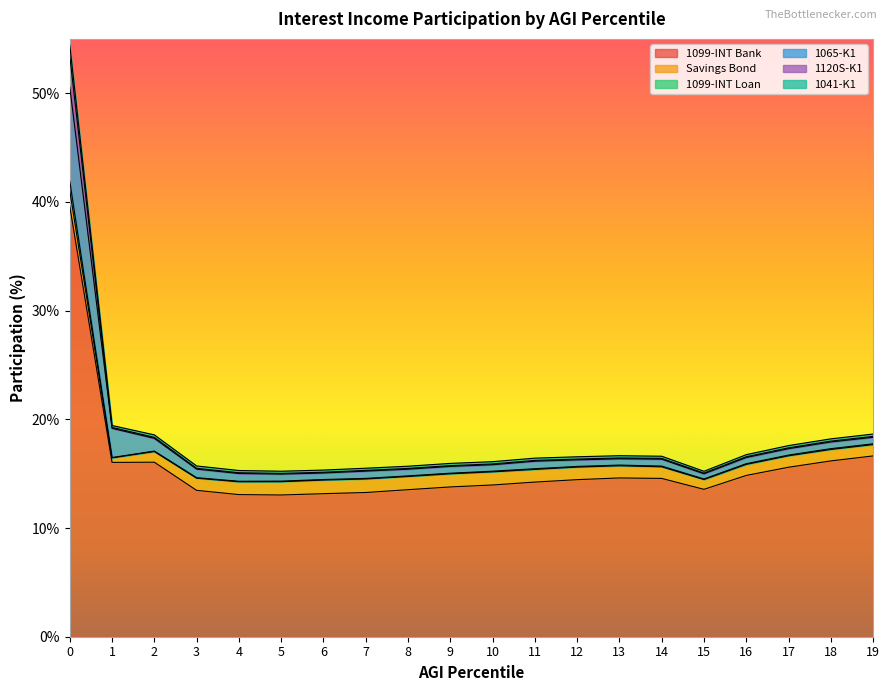

The 1099-INT Bank series shows 23.8 at 15. True or false?

False